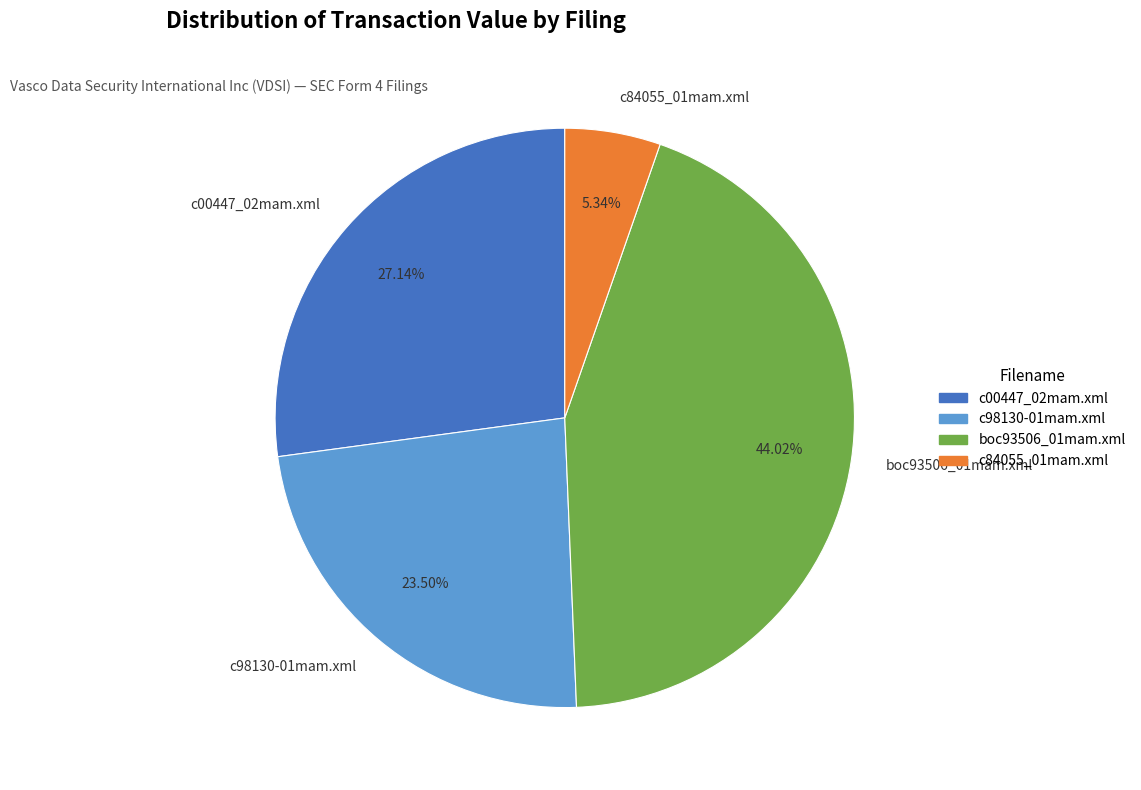

Which category has the smallest portion of the pie?

c84055_01mam.xml